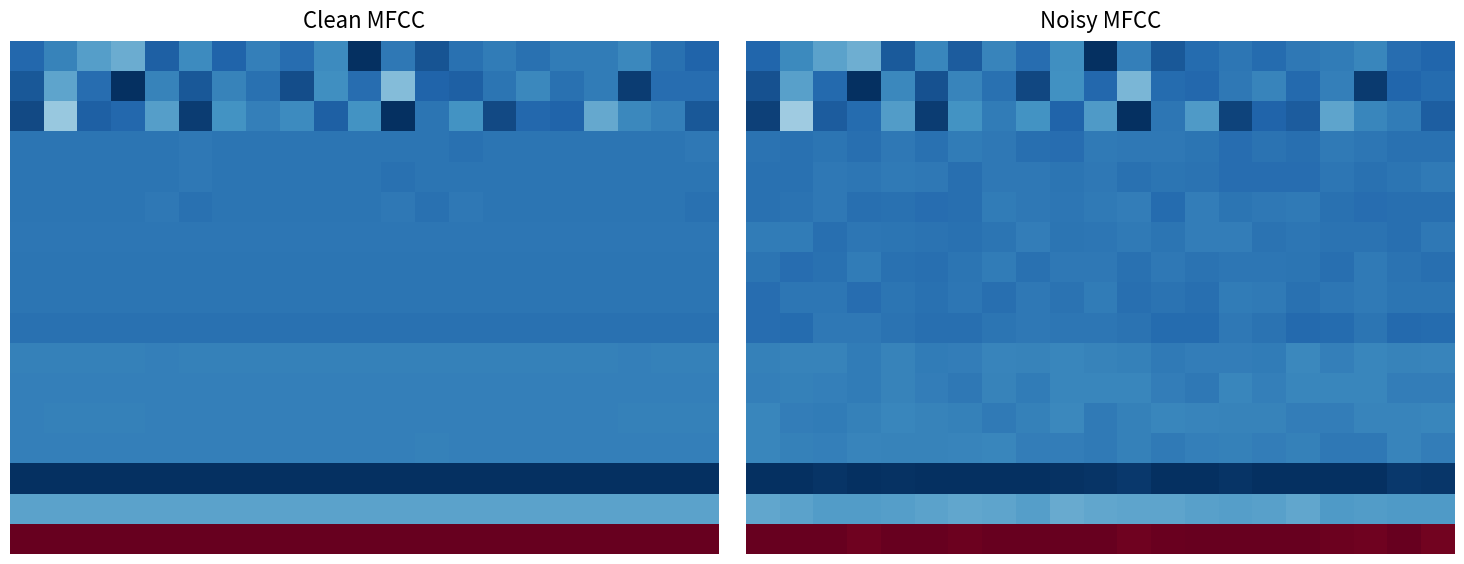

At how many categories does at least one series exceed 89?

21